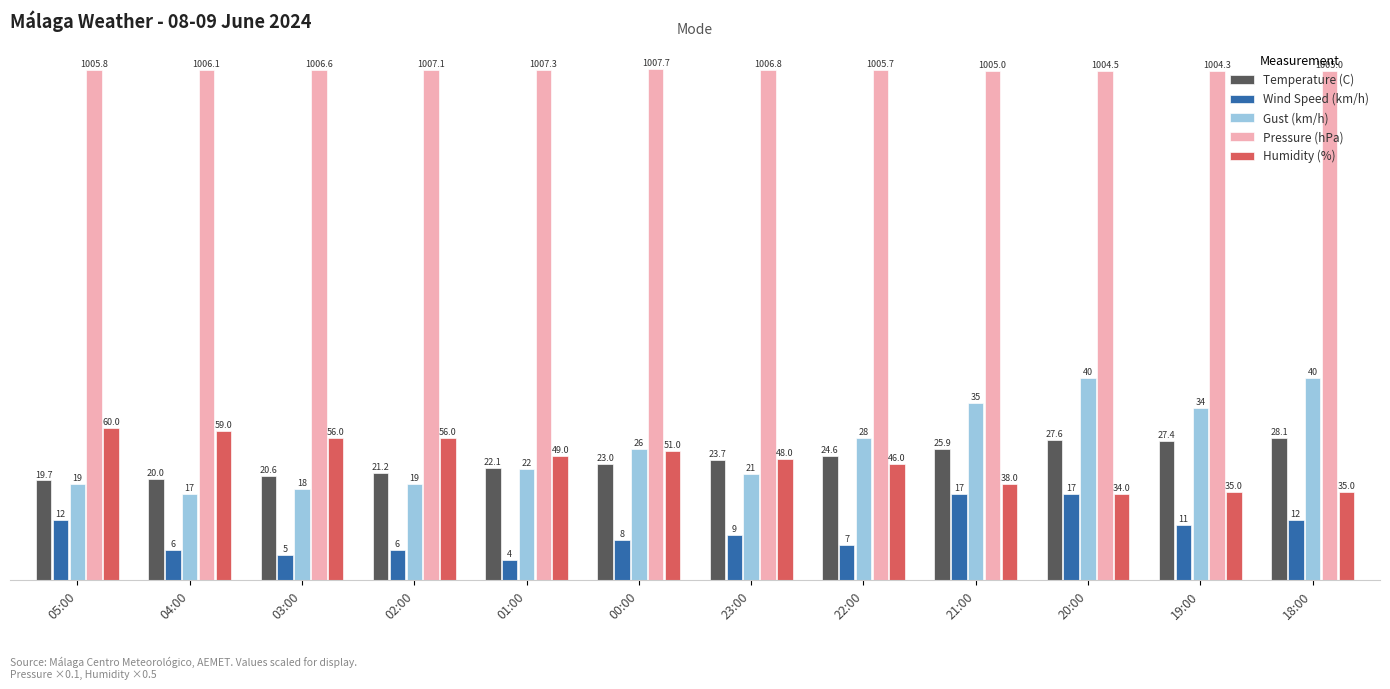

Are the bars grouped side by side (vs. stacked)?

Yes